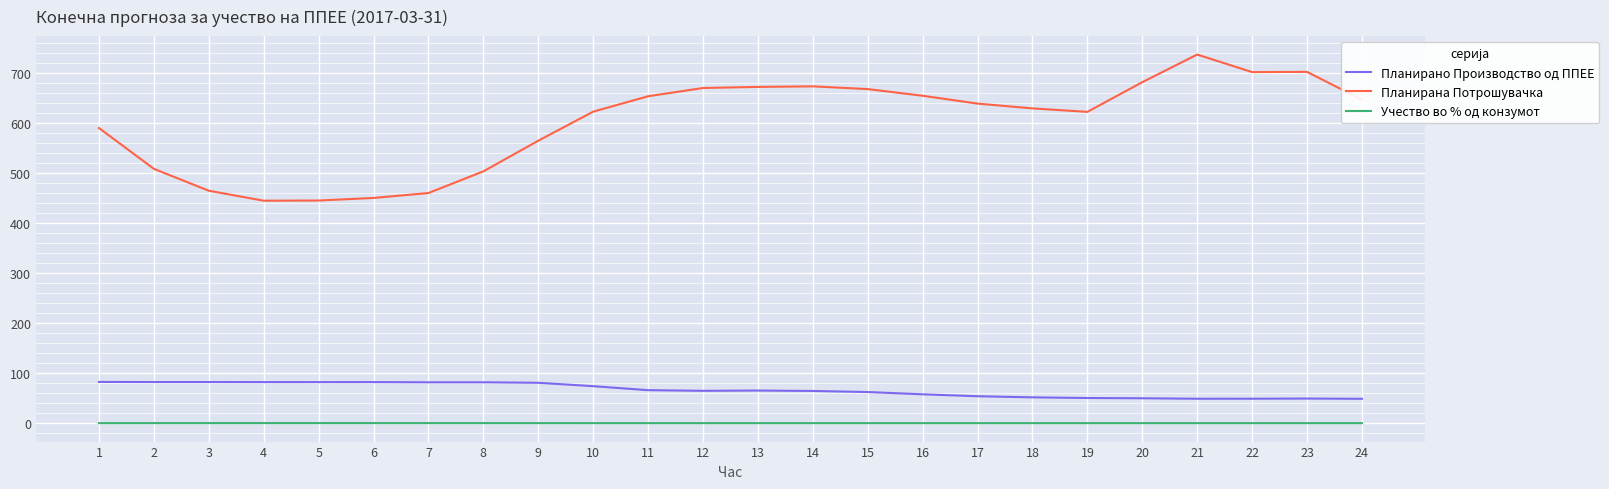

What is the maximum value shown in the chart?

736.8